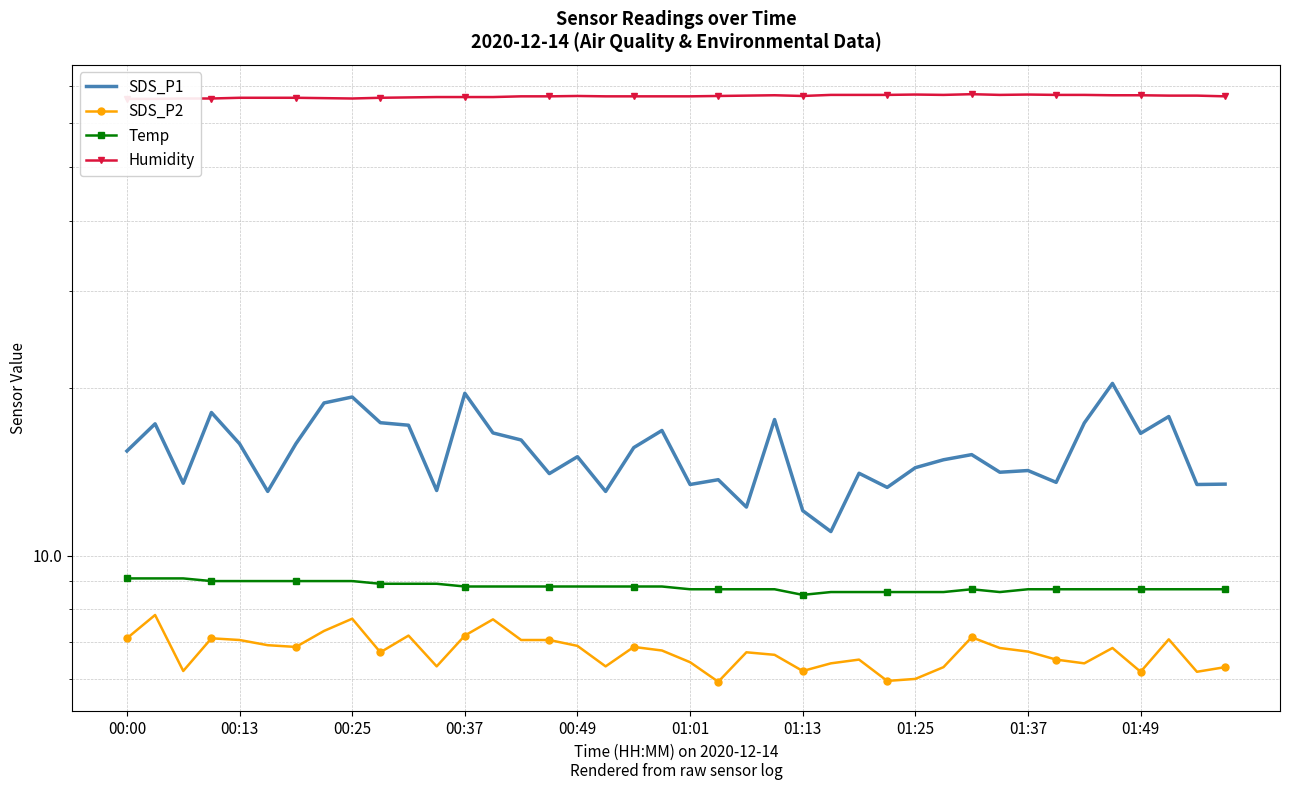

Count the Temp values in the range 8 to 9.

37